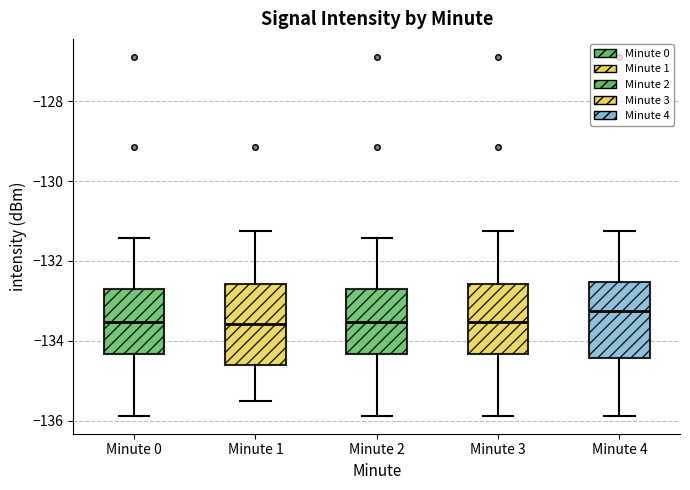

Reading left to right, read every box against the y-axis: the position of its median line, the range the box covers, and the ends of its whiskers. The values are not printed on the chart, so give them approximately, as read against the axis.

Minute 0: median -133.6, box -134.4 to -132.8, whiskers -135.8 to -131.4
Minute 1: median -133.6, box -134.6 to -132.6, whiskers -135.6 to -131.2
Minute 2: median -133.6, box -134.4 to -132.8, whiskers -135.8 to -131.4
Minute 3: median -133.6, box -134.4 to -132.6, whiskers -135.8 to -131.2
Minute 4: median -133.2, box -134.4 to -132.6, whiskers -135.8 to -131.2